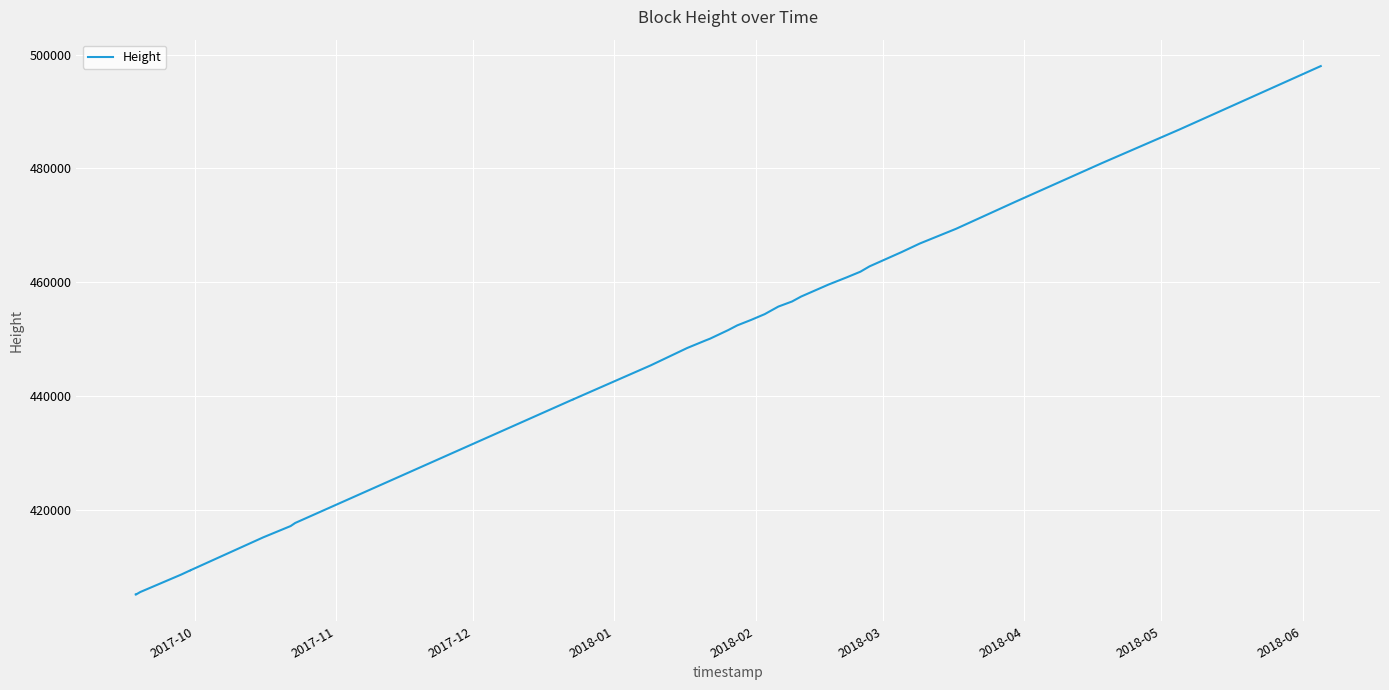

The chart shows a value of 791663 at 22. True or false?

False